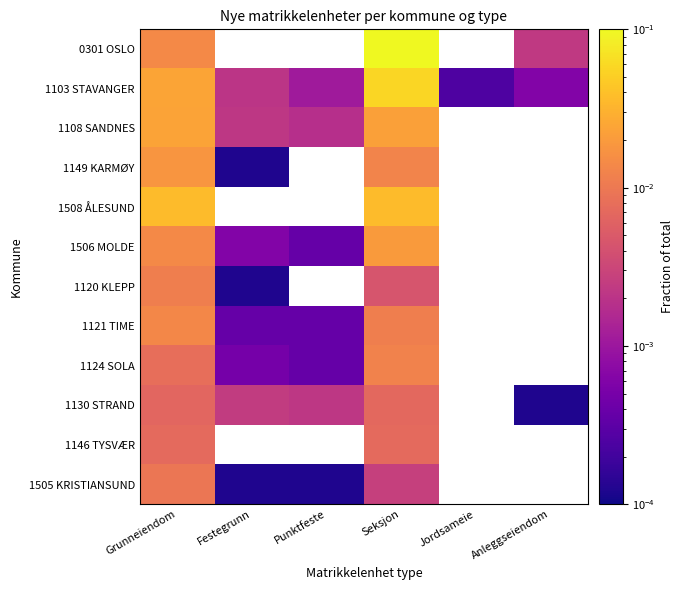

What is the spread (max minus min) of values at Seksjon?

0.6